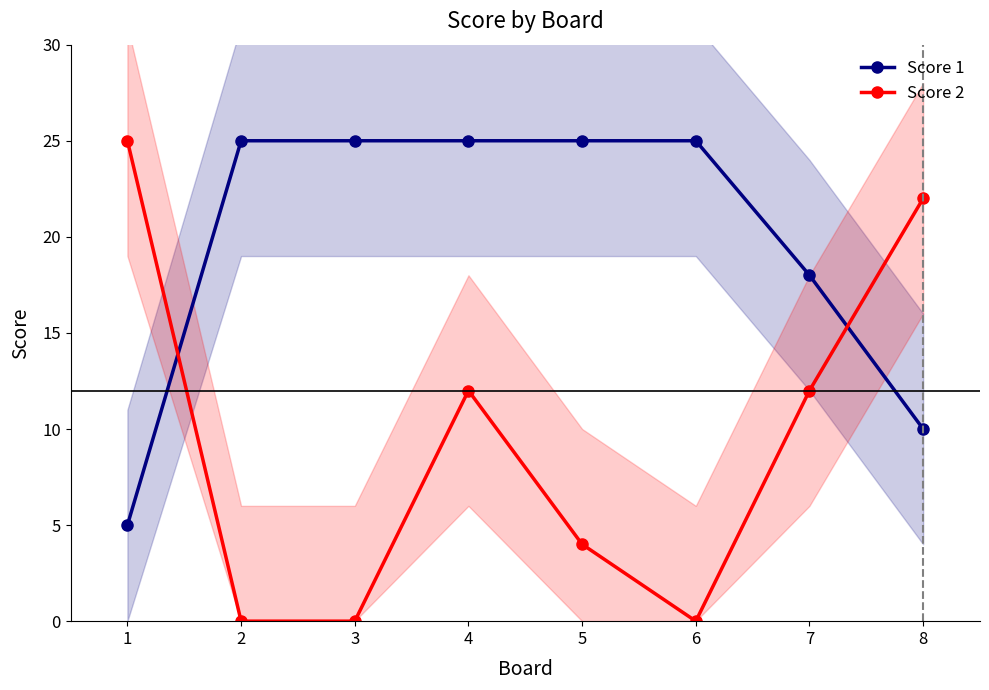

Which series has the largest total across all categories?

Score 1